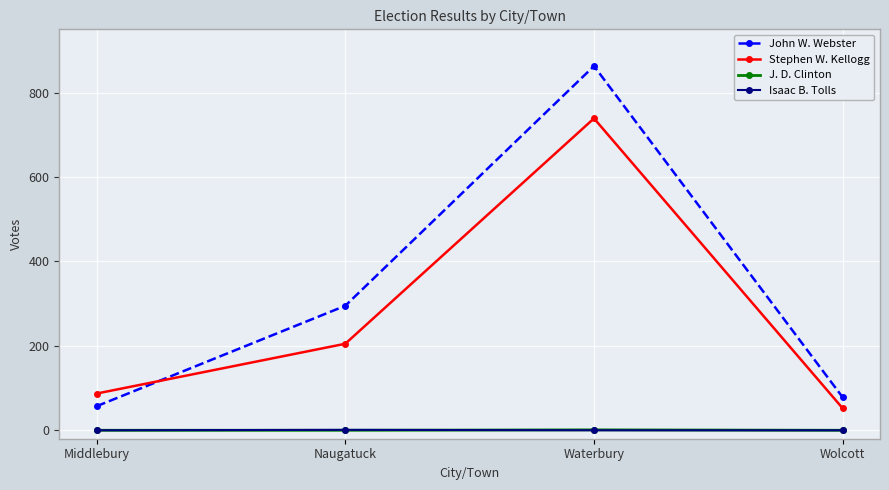

What is the minimum value for Stephen W. Kellogg?

52